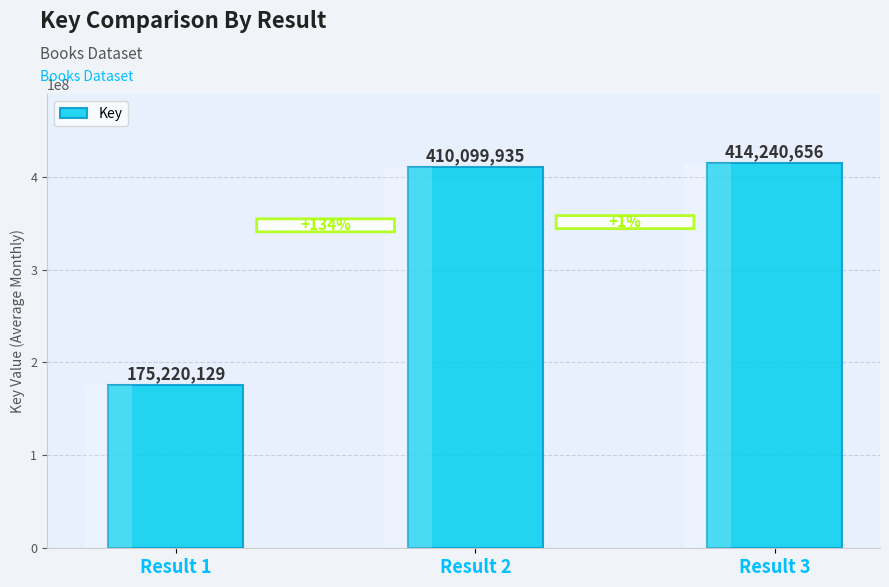

The chart shows a value of 727560312 at Result 3. True or false?

False